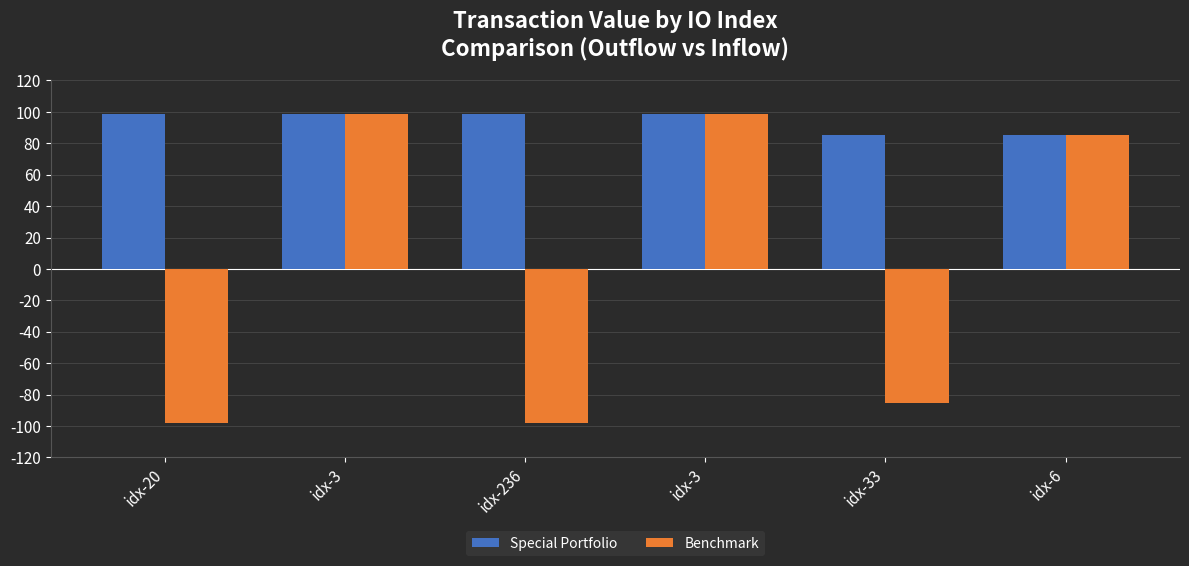

How many groups of bars are there?

6